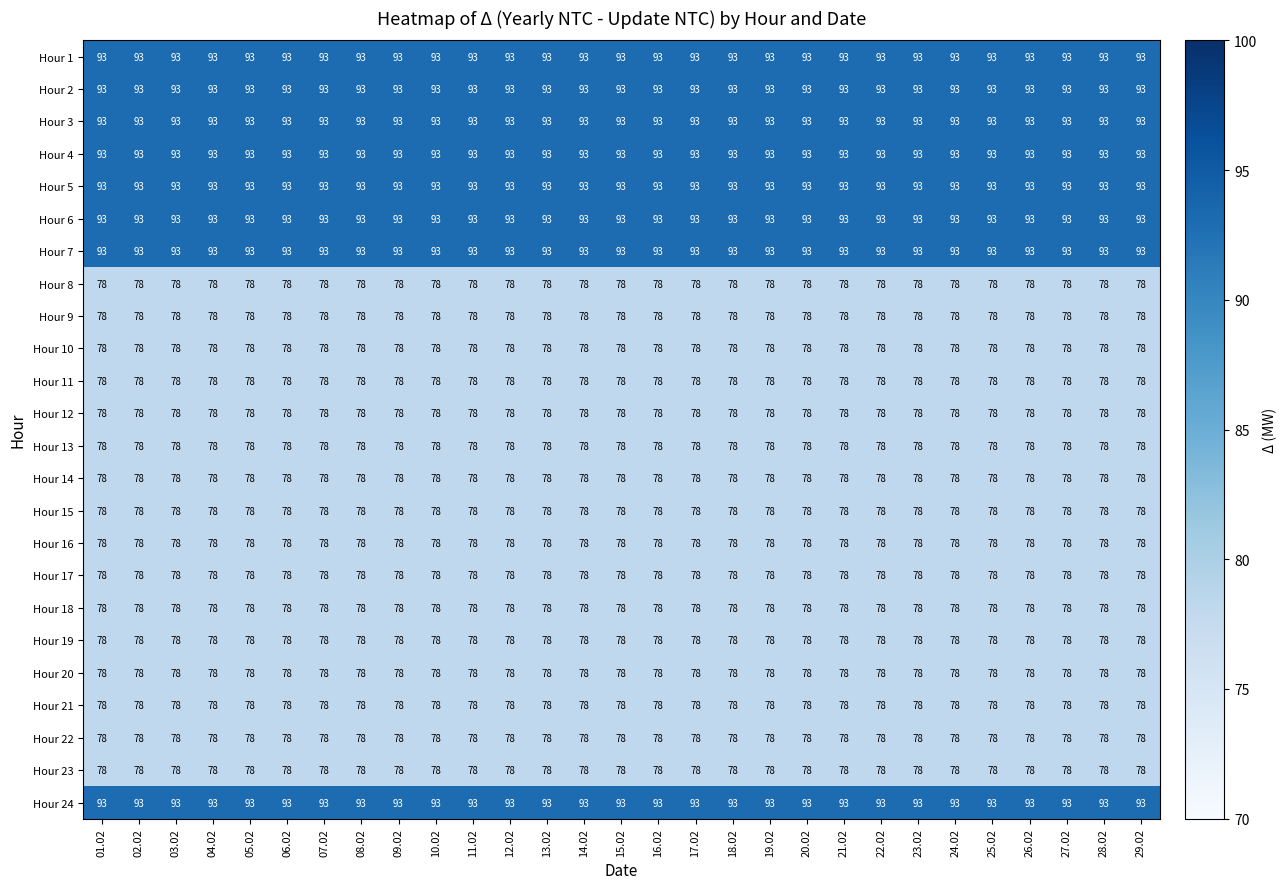

What is the total value across all series at 16.02?

1992